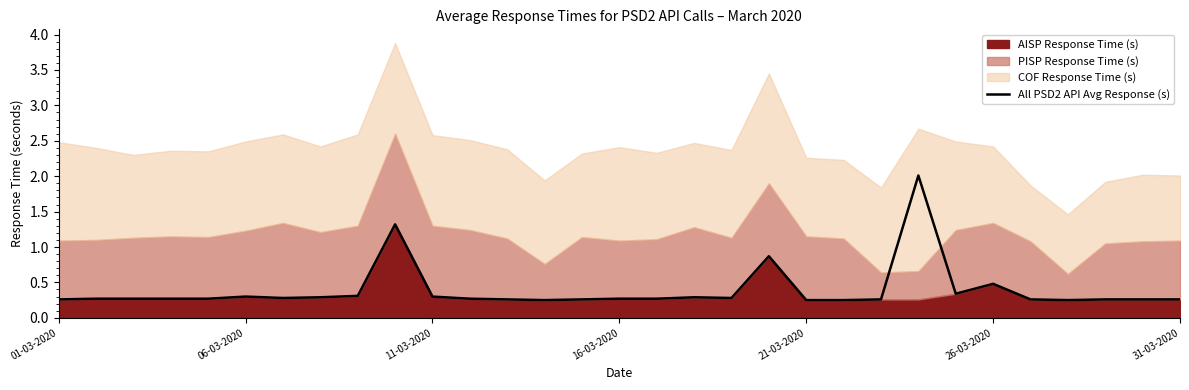

Reading left to right, list all the values displayed in this chart.

0.3	0.3	0.3	0.3	0.3	0.3	0.3	0.3	0.3	1.3	0.3	0.3	0.3	0.2	0.3	0.3	0.3	0.3	0.3	0.9	0.2	0.2	0.3	2.0	0.3	0.5	0.3	0.2	0.3	0.3	0.3